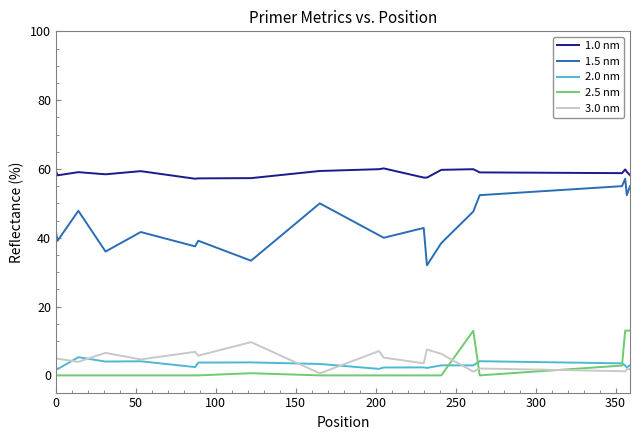

True or false: 1.0 nm and 1.5 nm intersect in this chart.

False